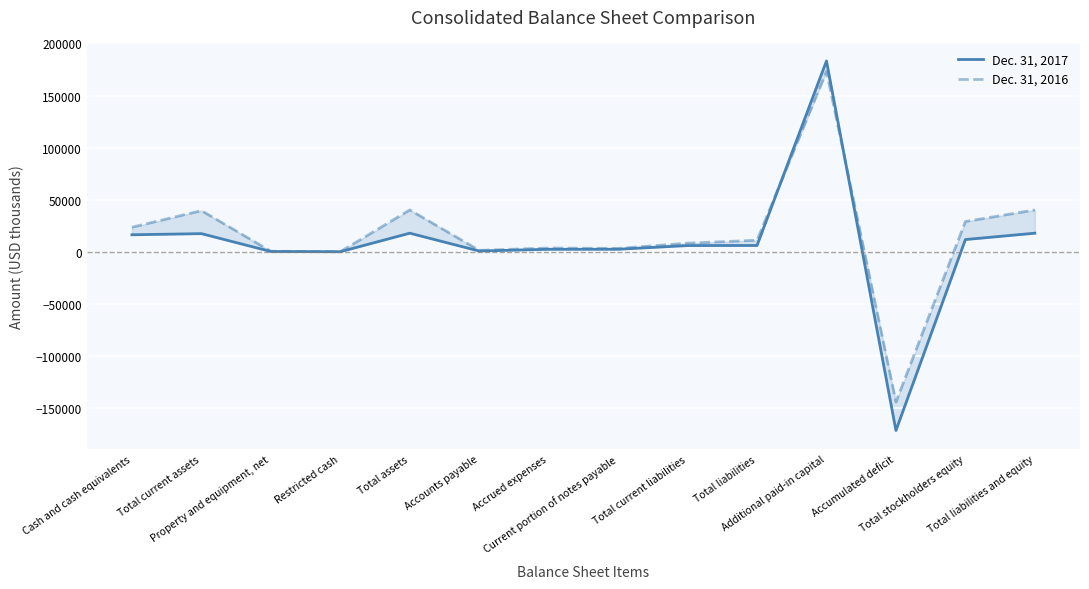

What is the difference between the Dec. 31, 2017 values at Total liabilities and equity and Total current assets?

434